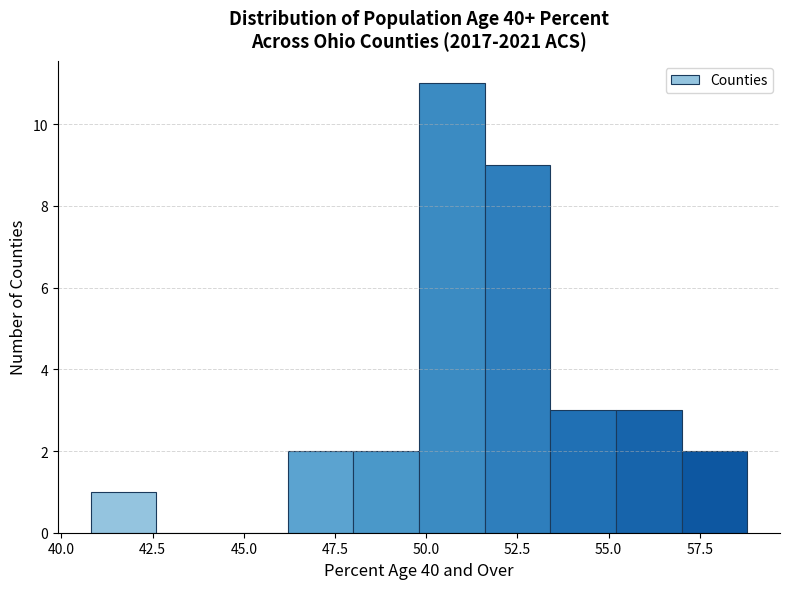

Read against the x-axis, roughly where is the centre of the tallest bar?

50.5